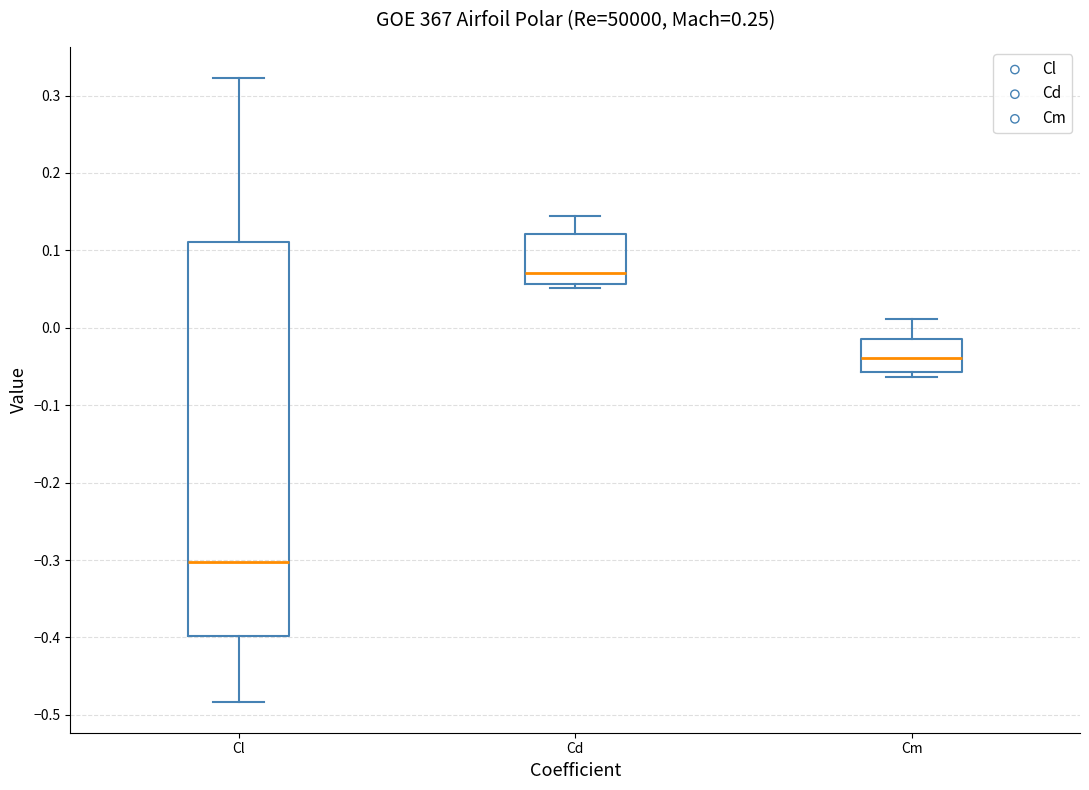

Where does the median line of the box for Cd sit on the y-axis? The values are not printed on the chart, so give them approximately, as read against the axis.

0.07